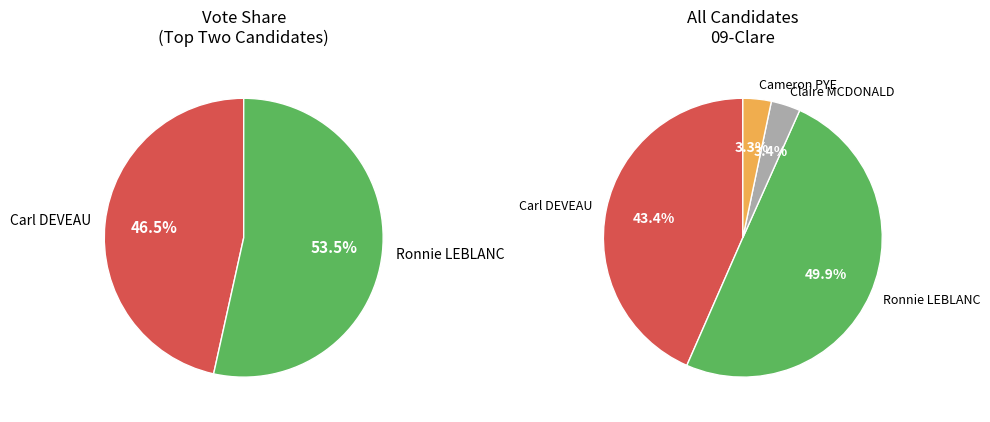

Between Cameron PYE and Ronnie LEBLANC, which is larger?

Ronnie LEBLANC